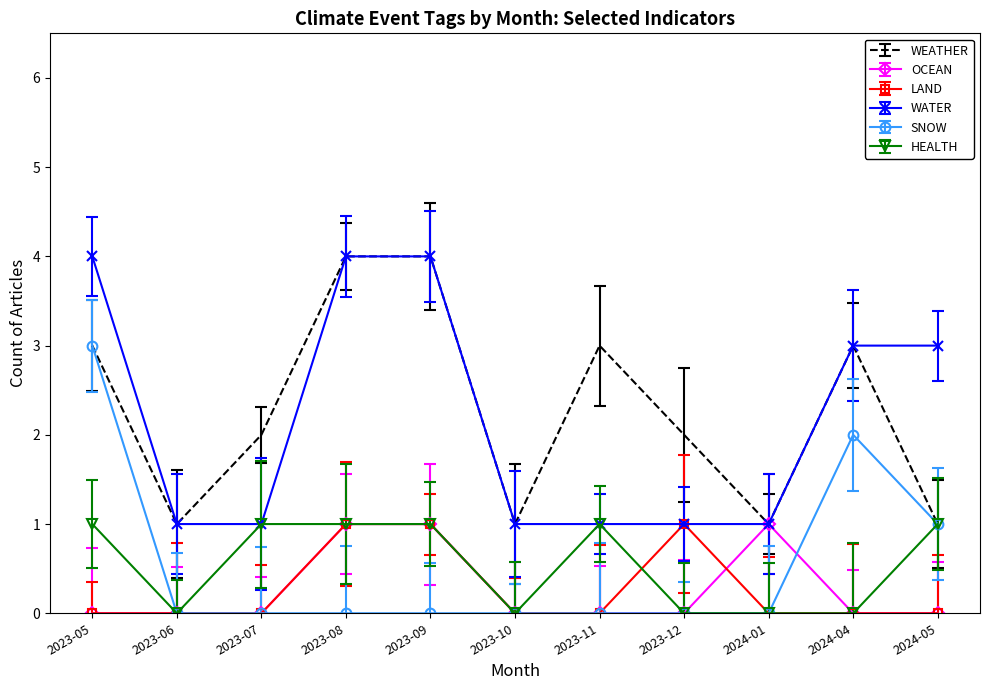

What position from the right is 2023-10?

6